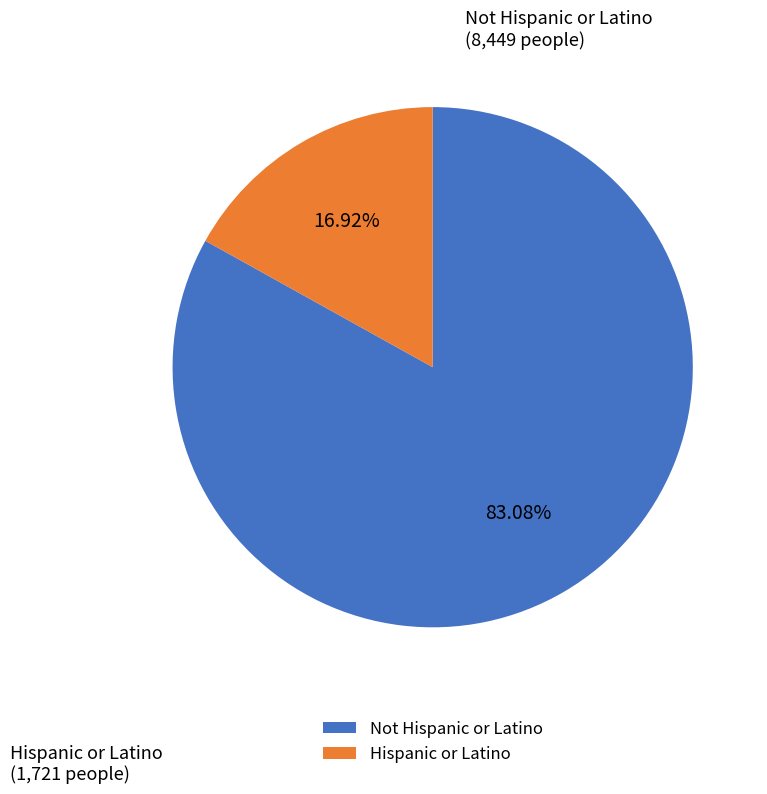

To the nearest percent, what is the combined percentage of Hispanic or Latino and Not Hispanic or Latino?

100%